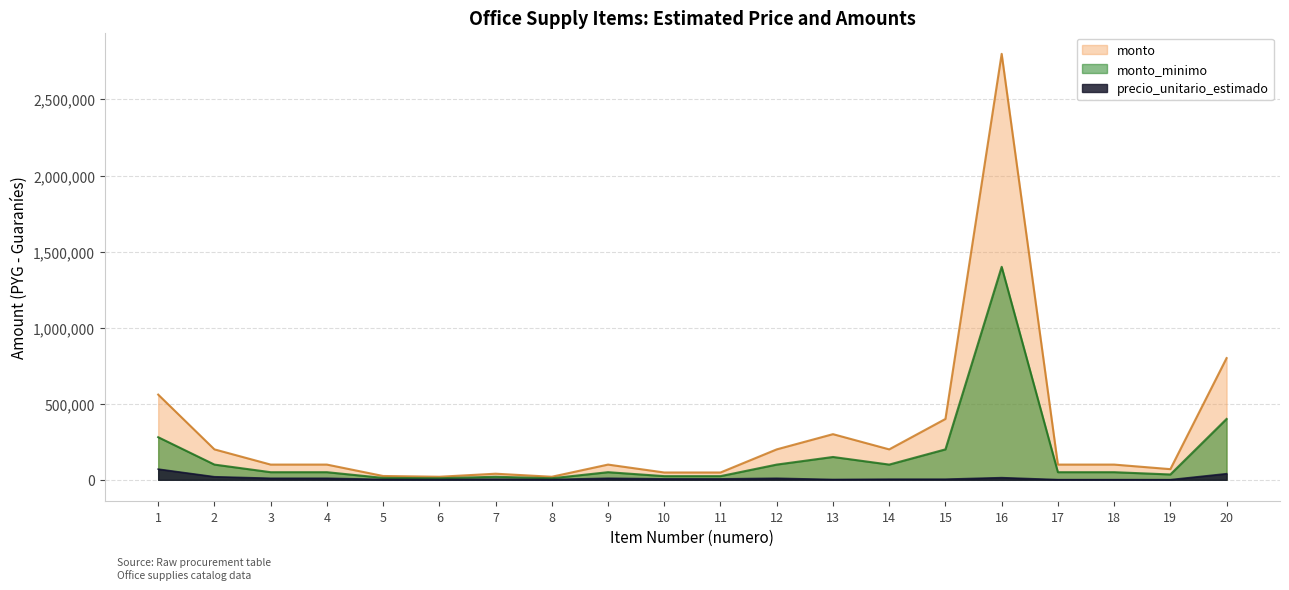

How many lines are shown in the chart?

3